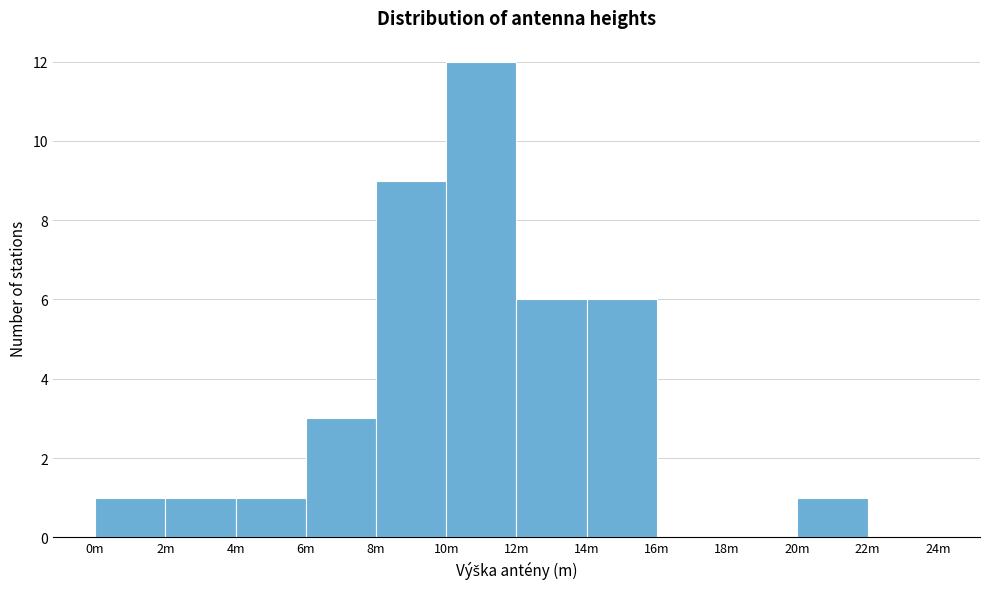

Reading left to right, transcribe all the data shown in this chart.

0m=1	2m=1	4m=1	6m=3	8m=9	10m=12	12m=6	14m=6	16m=0	18m=0	20m=1	22m=0